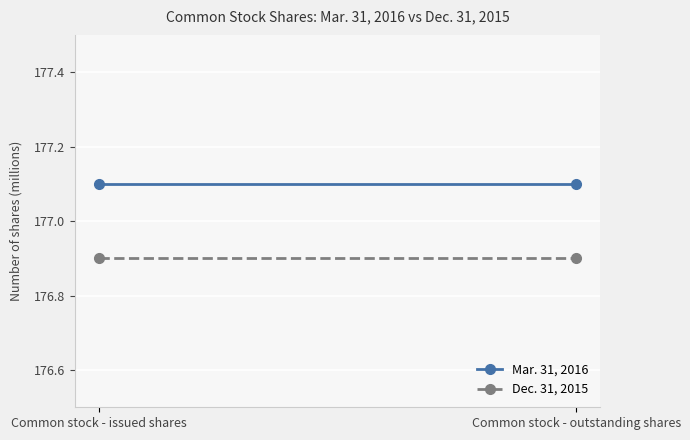

True or false: Mar. 31, 2016 has a value of 235.0 at Common stock - outstanding shares.

False